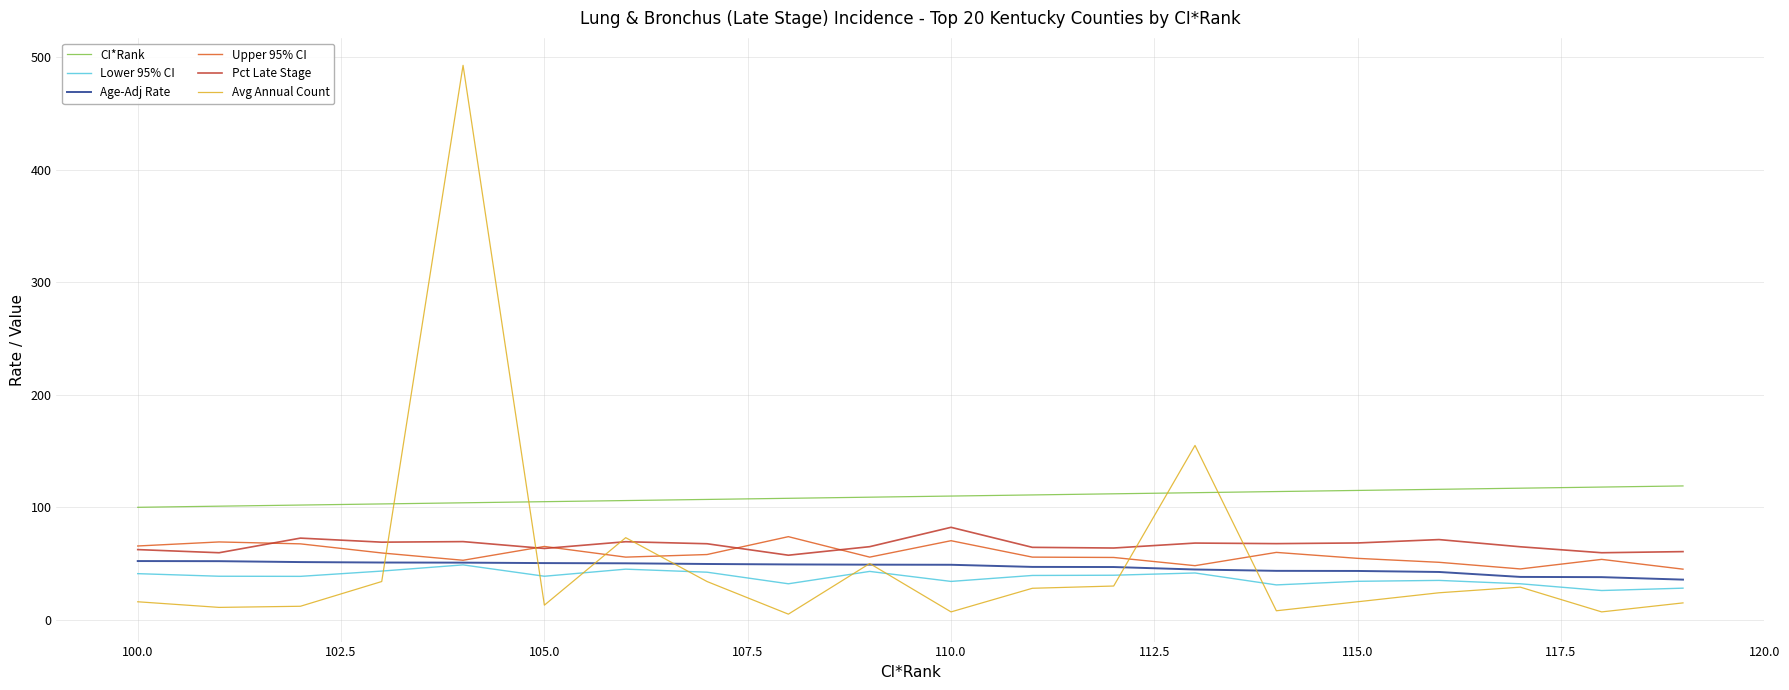

Is the value of CI*Rank at 10 greater than the value of Pct Late Stage at 97.5?

Yes